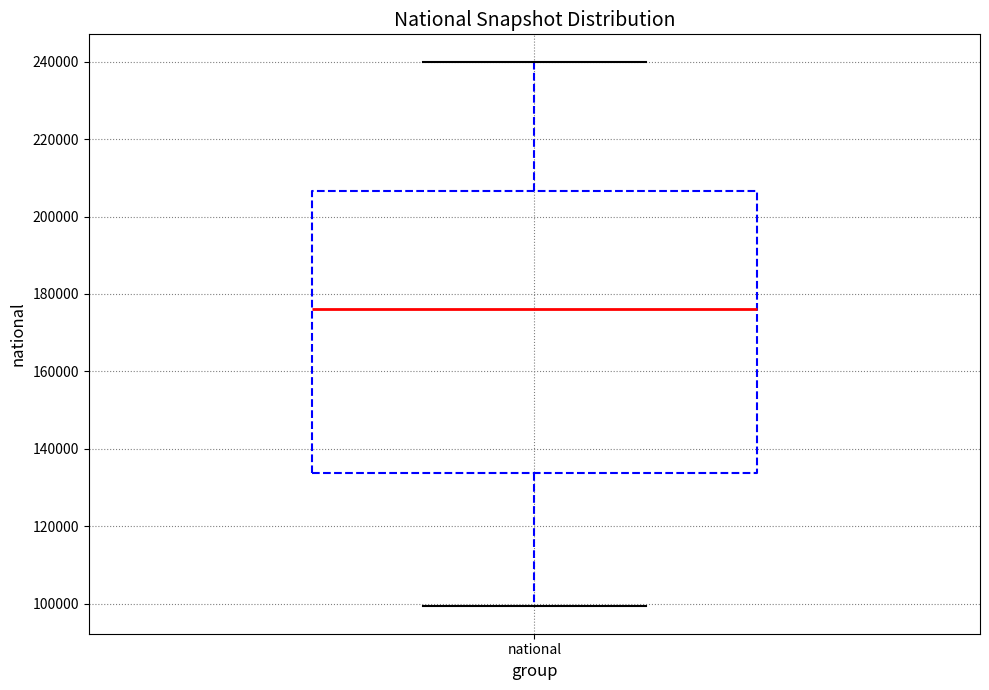

Transcribe this box plot: give where the median line is, the range the box spans, and where the two whiskers end, as read against the y-axis. The values are not printed on the chart, so give them approximately, as read against the axis.

median 176000, box 134000 to 206000, whiskers 100000 to 240000